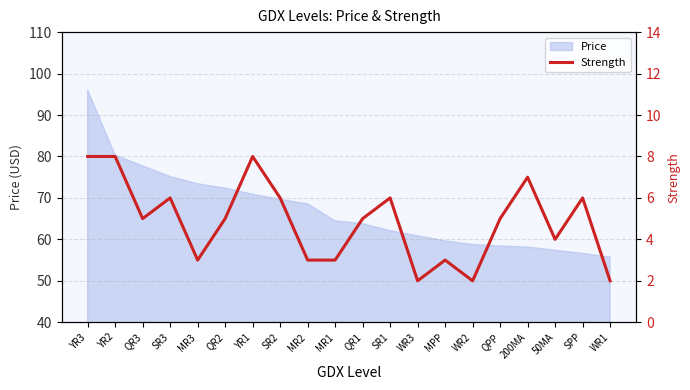

What is the minimum value for Price?

55.7